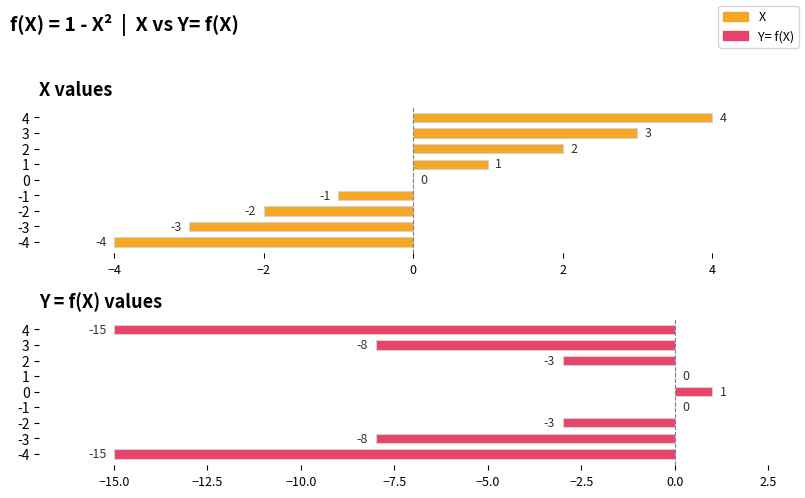

The Y= f(X) series shows -10 at -1. True or false?

False